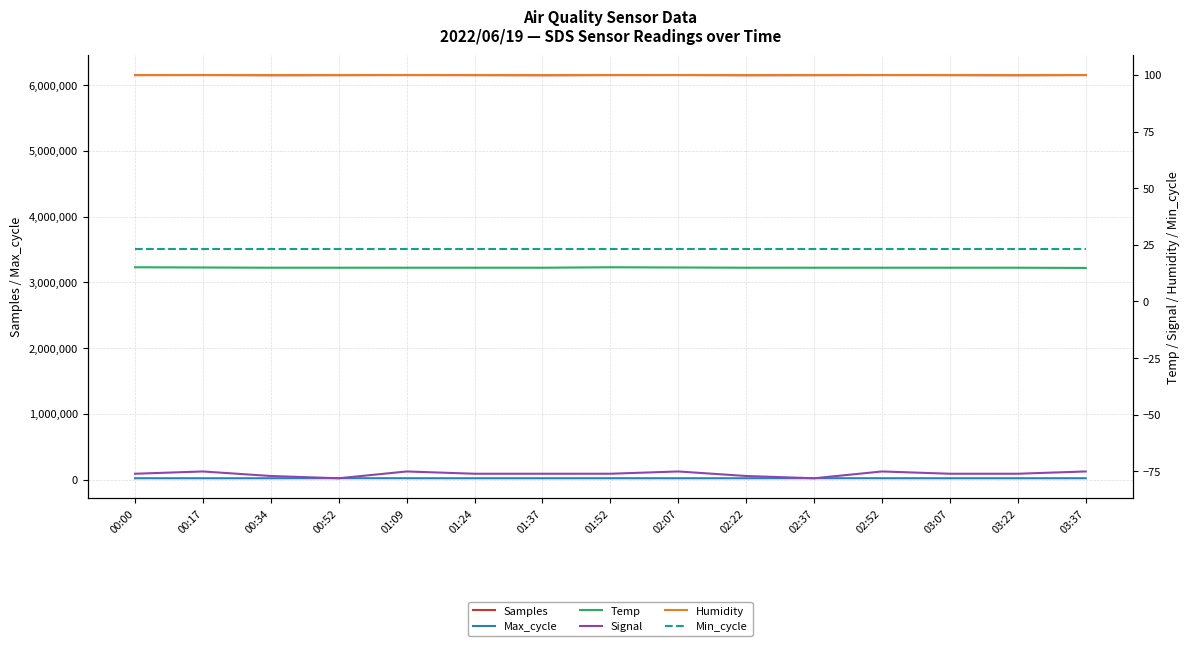

How many data points in Max_cycle are above 20104?

7